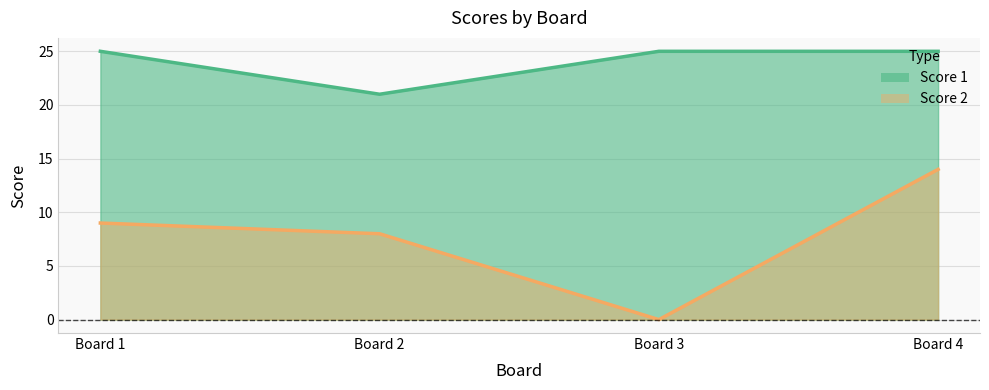

How many lines are shown in the chart?

2